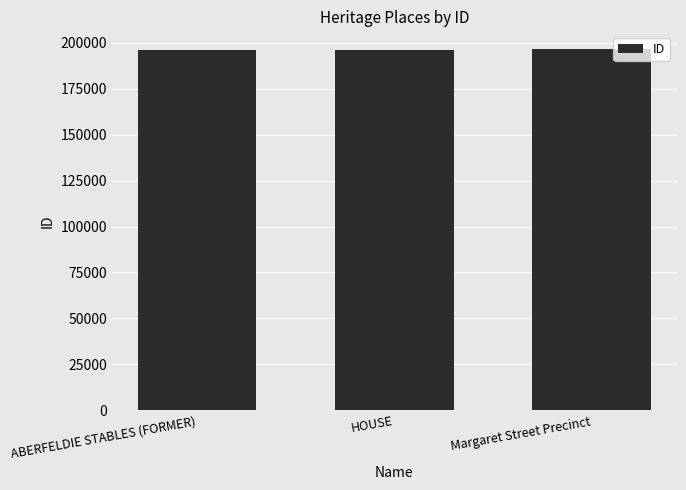

What is the value of the 1st bar from the left?

196145